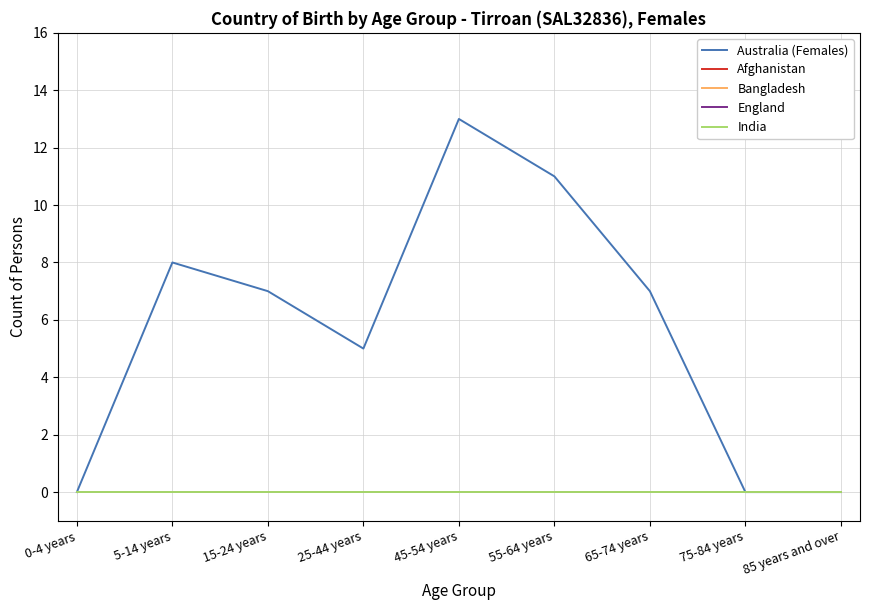

Is this an area chart (filled region under the line)?

No